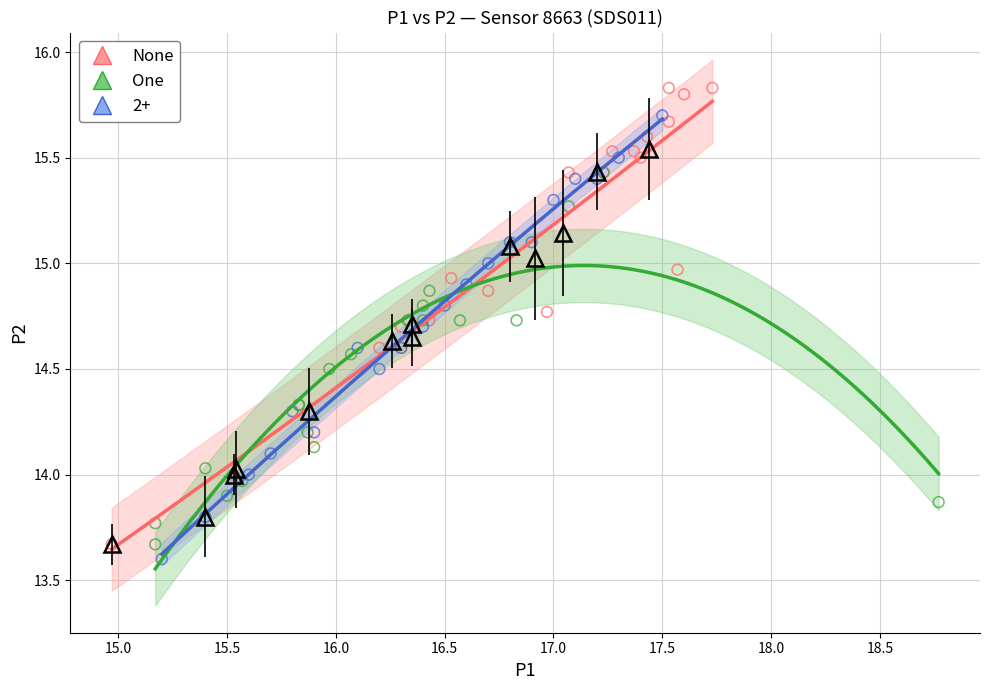

Which series reaches the maximum Y coordinate?

None